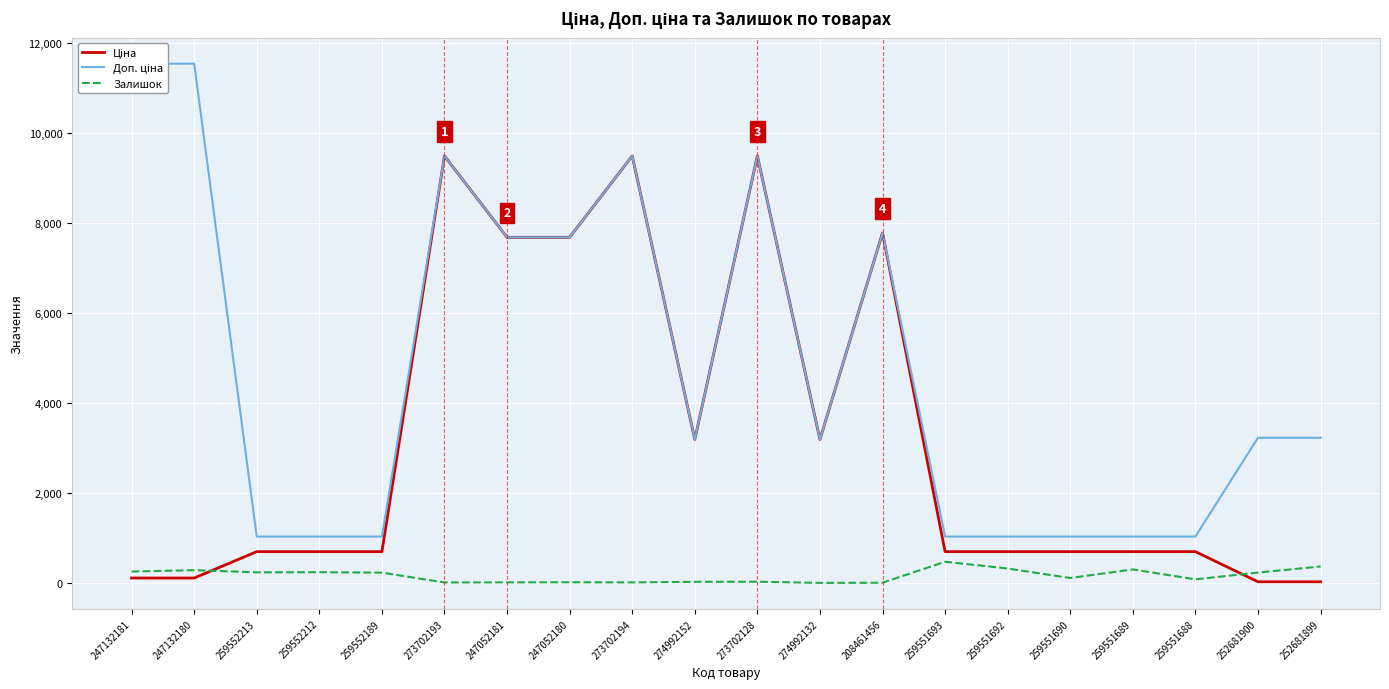

True or false: Залишок has a value of 48.4 at 274992152.

False